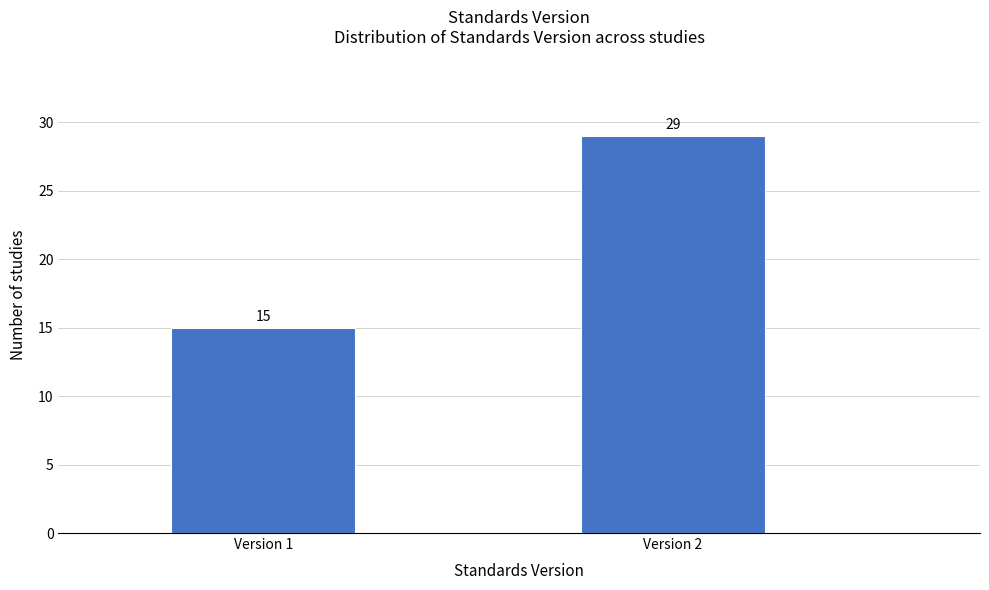

Reading right to left, what are all the values shown in this chart?

Version 2=29	Version 1=15